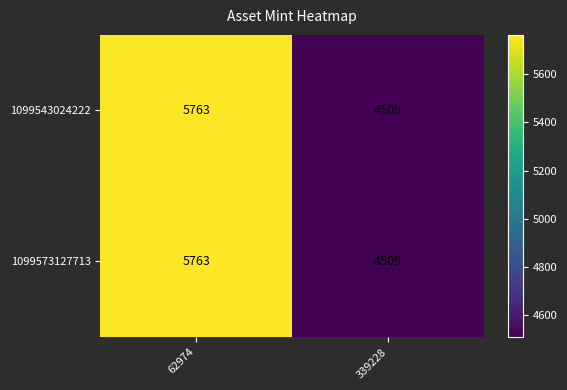

At which category does the chart reach its minimum across all series?

339228